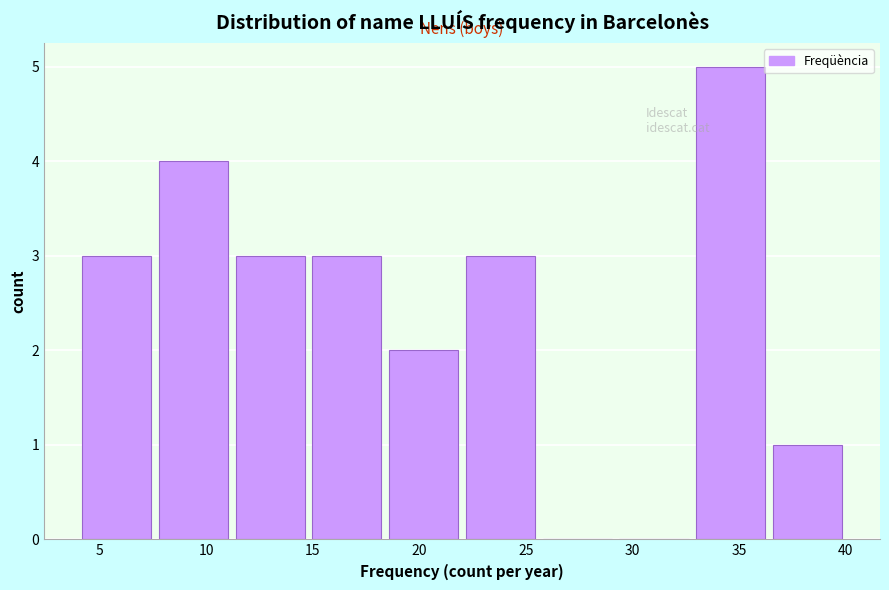

Reading left to right, list every bar in this chart as the range it spans on the x-axis followed by its height. Neither the bar edges nor the heights are printed on the chart, so give them approximately, as read against the axes.

4.0 to 7.6: 3
7.6 to 11.2: 4
11.2 to 14.8: 3
14.8 to 18.4: 3
18.4 to 22.0: 2
22.0 to 25.6: 3
25.6 to 29.2: 0
29.2 to 32.8: 0
32.8 to 36.4: 5
36.4 to 40.0: 1